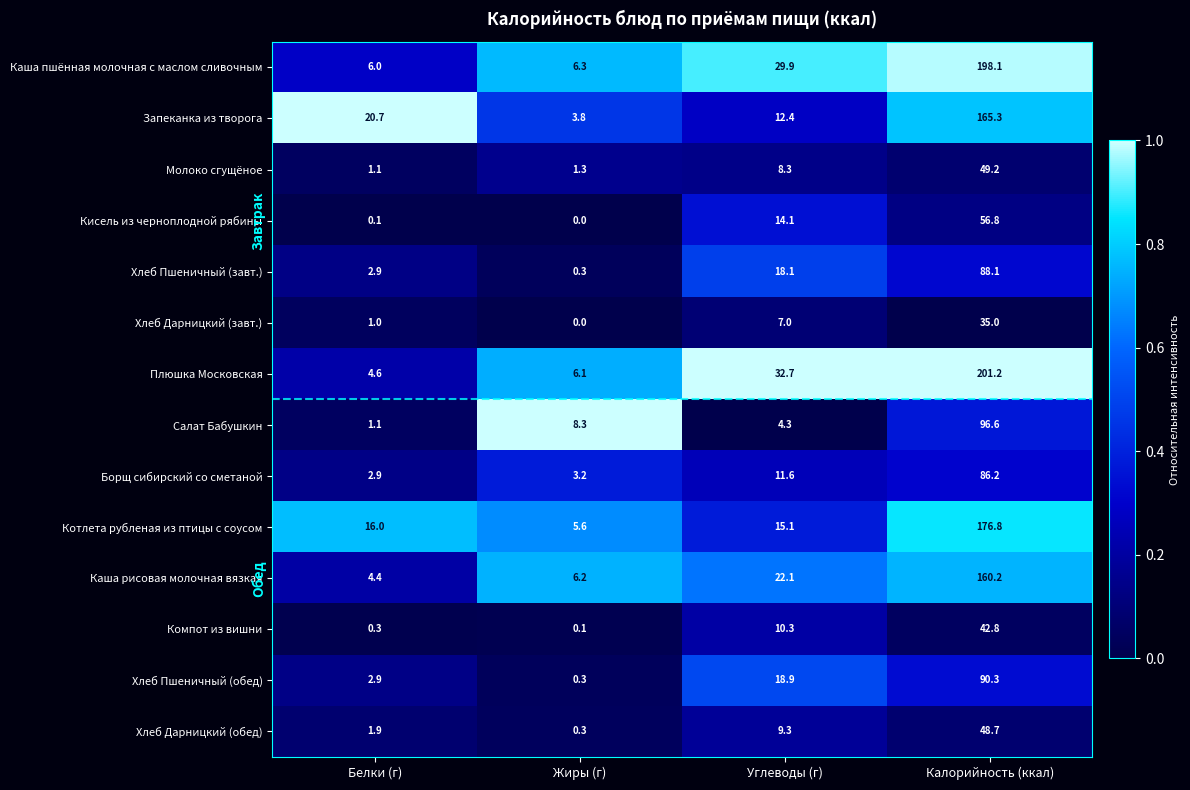

How many data points does each series have?

4